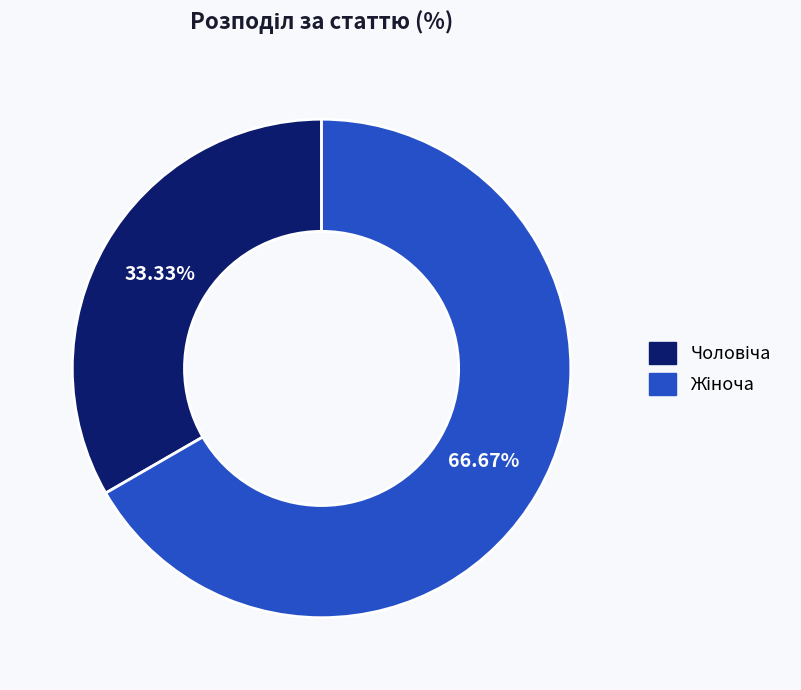

Is there any slice that represents more than half of the pie?

Yes